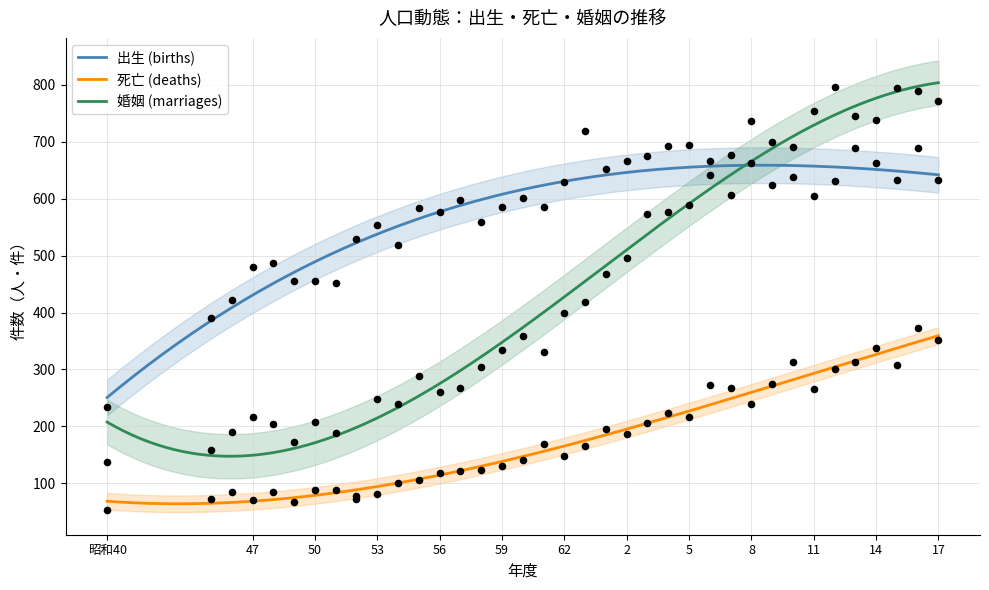

Is the value of 死亡 (deaths) at 49 greater than the value of 出生 (births) at 47?

No